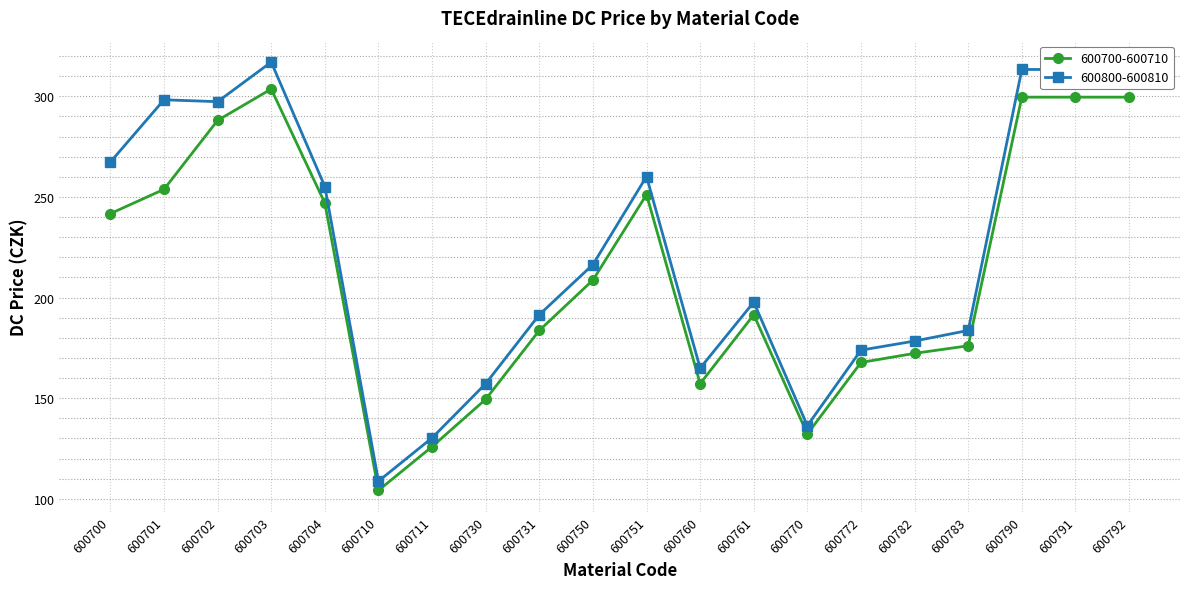

What is the difference between the maximum and minimum values in the 600700-600710 series?

199.4